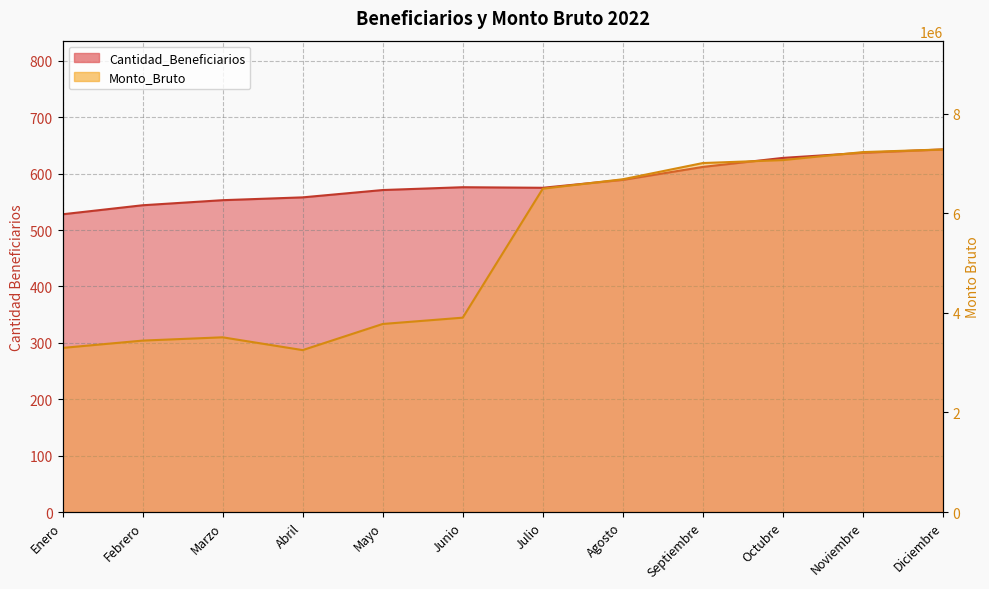

Which has a higher value, Junio or Agosto?

Agosto